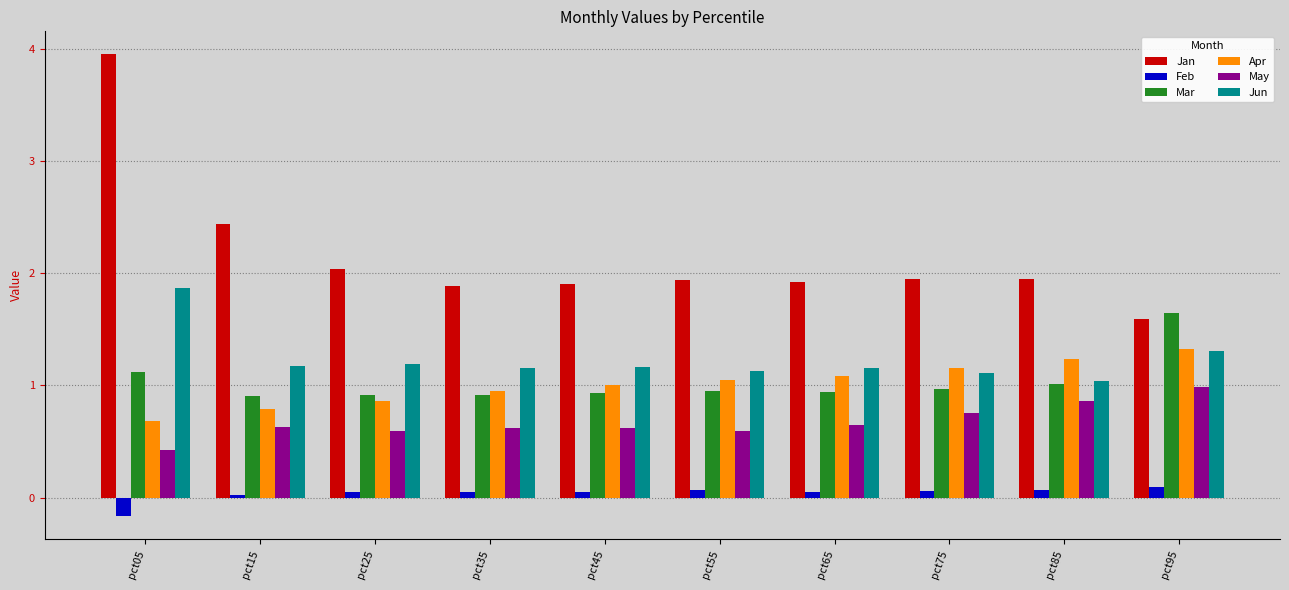

Rank the series by their maximum value, from highest to lowest.

Jan, Jun, Mar, Apr, May, Feb